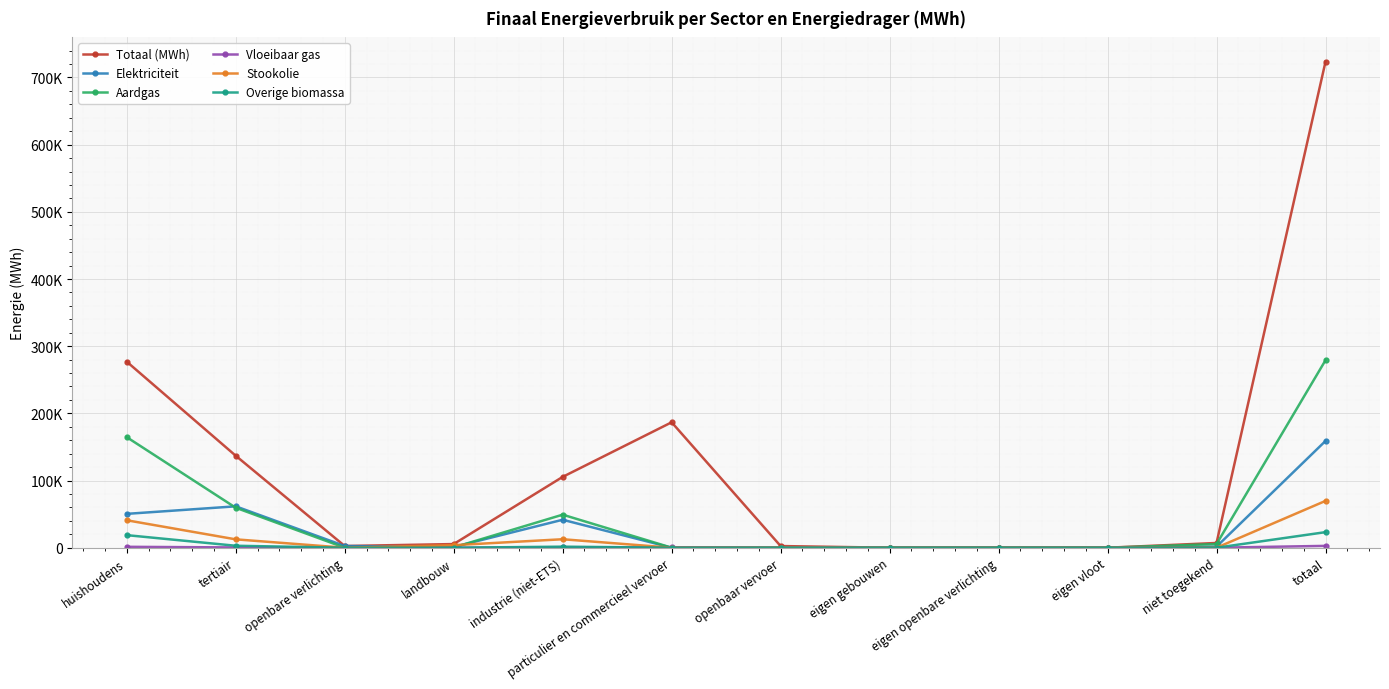

Is this an area chart (filled region under the line)?

No